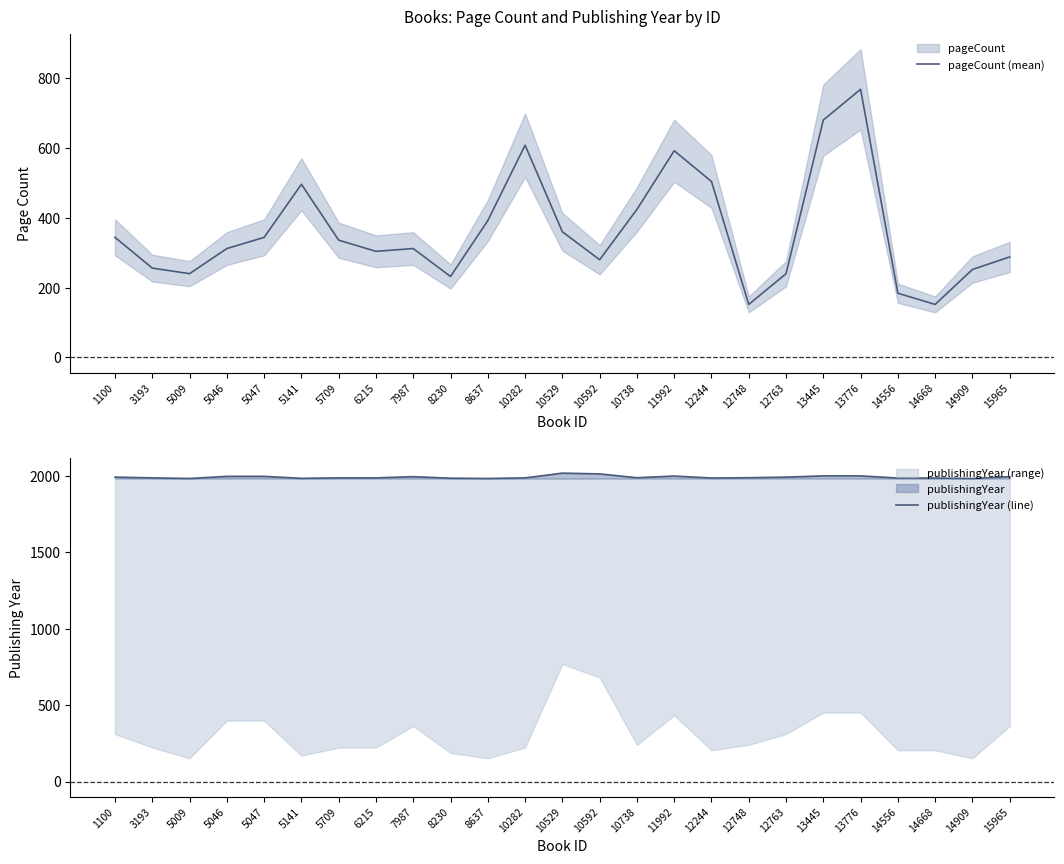

True or false: pageCount (mean) and publishingYear (line) cross at least once.

False